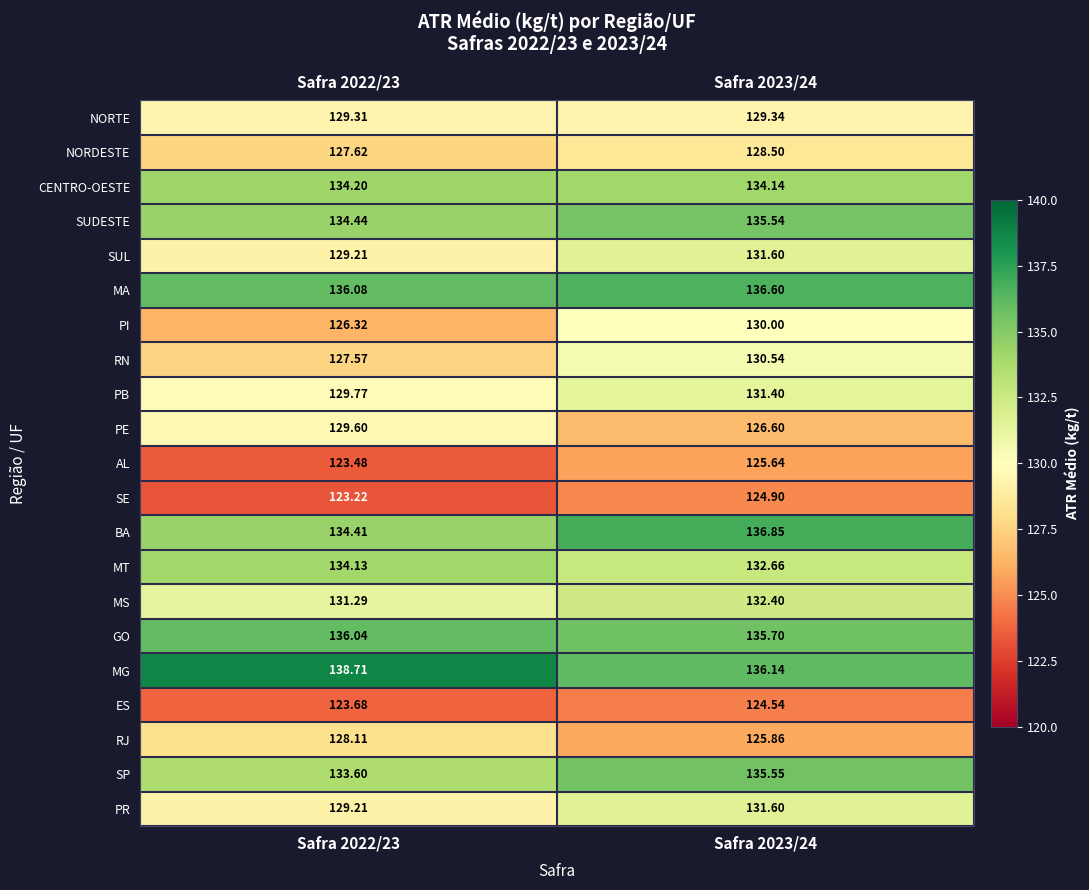

Which series has the largest total across all categories?

MG